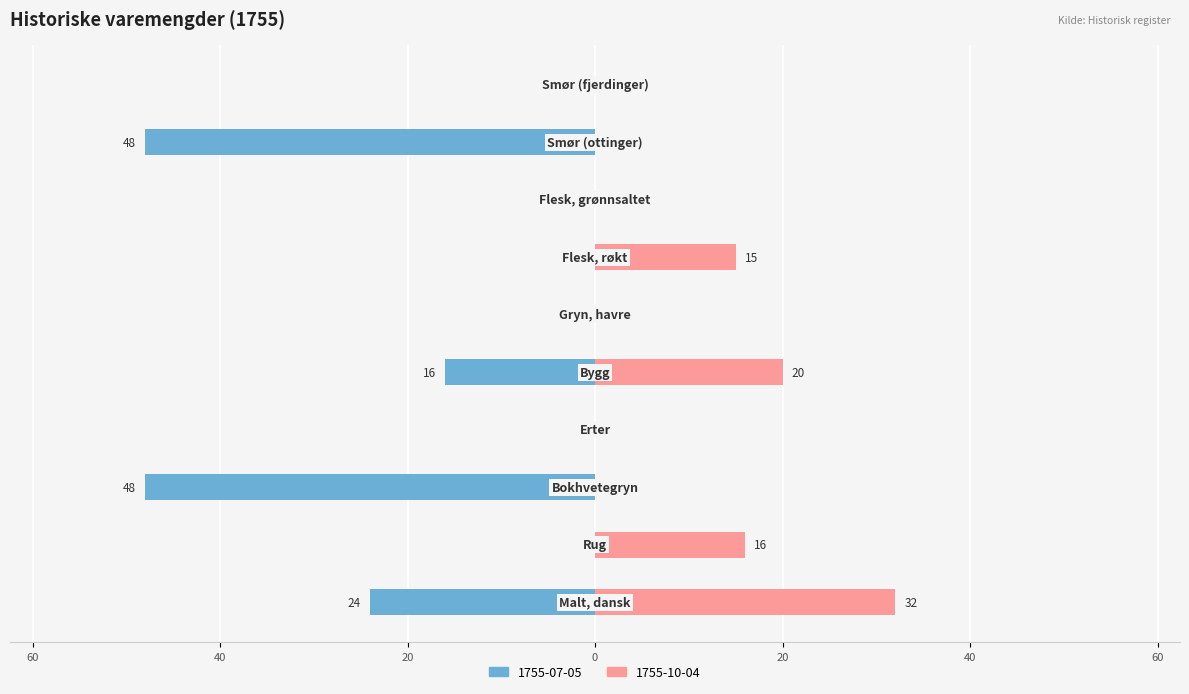

At which category does the chart reach its peak across all series?

Malt, dansk